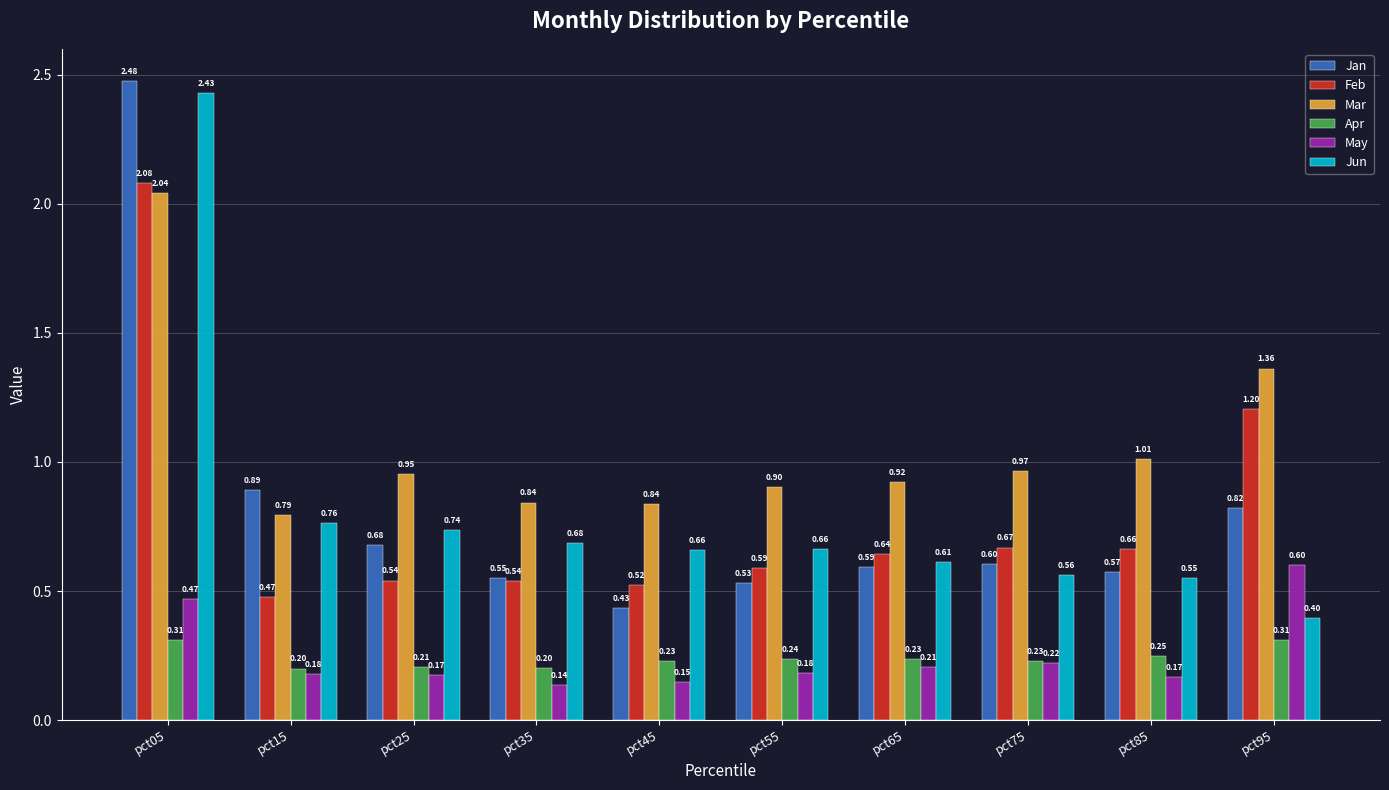

Between pct25 and pct85, which series saw the biggest shift?

Jun